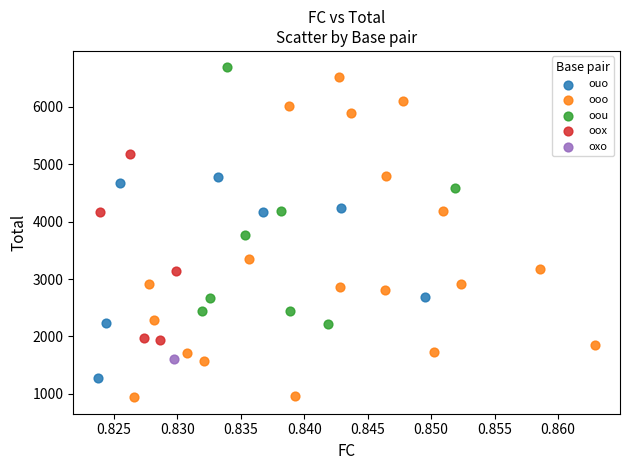

What are all the series names shown in the legend?

ooo, oox, oxo, oou, ouo